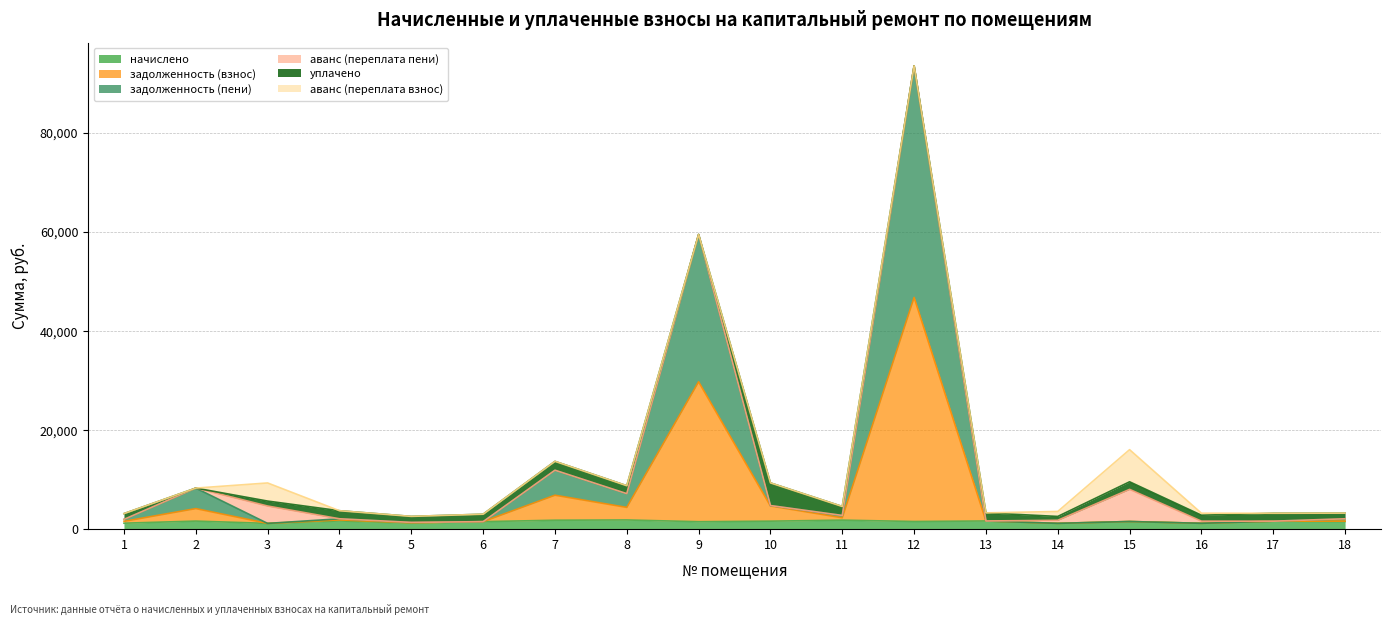

At which category is the sum across all series the highest?

12